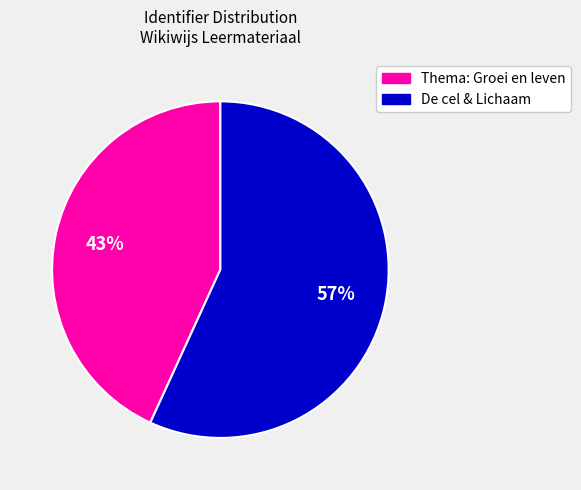

Is there a majority slice in this chart?

Yes